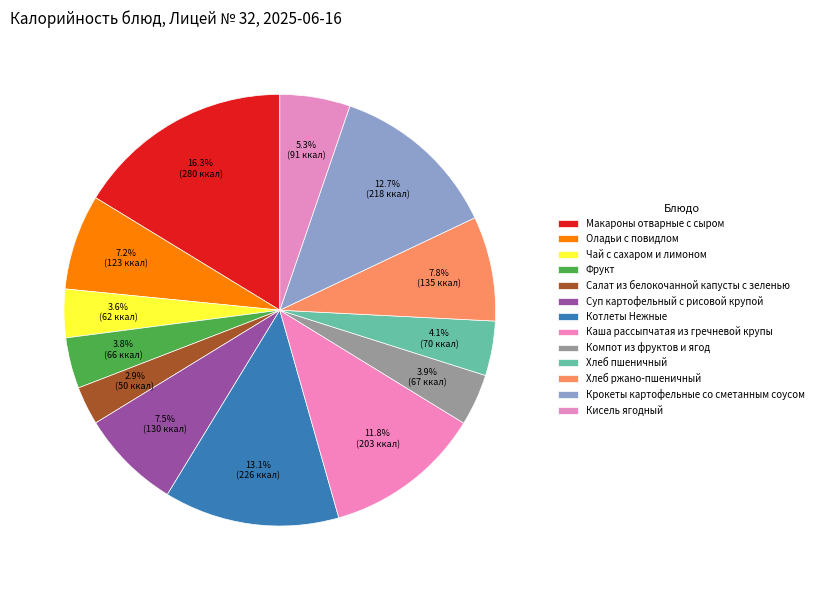

Count the number of slices in the pie.

13